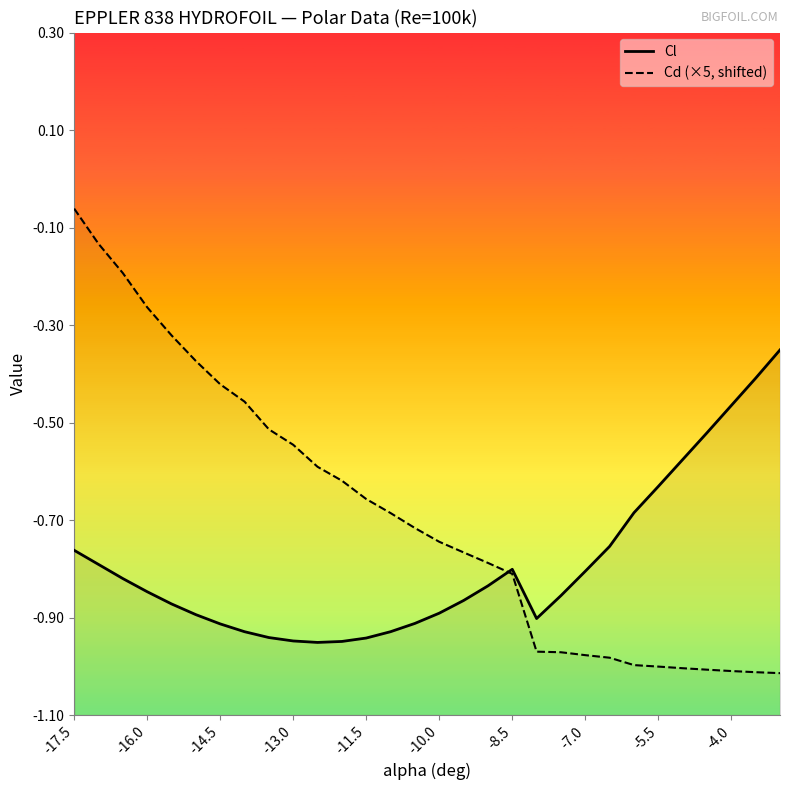

How many lines are shown in the chart?

2